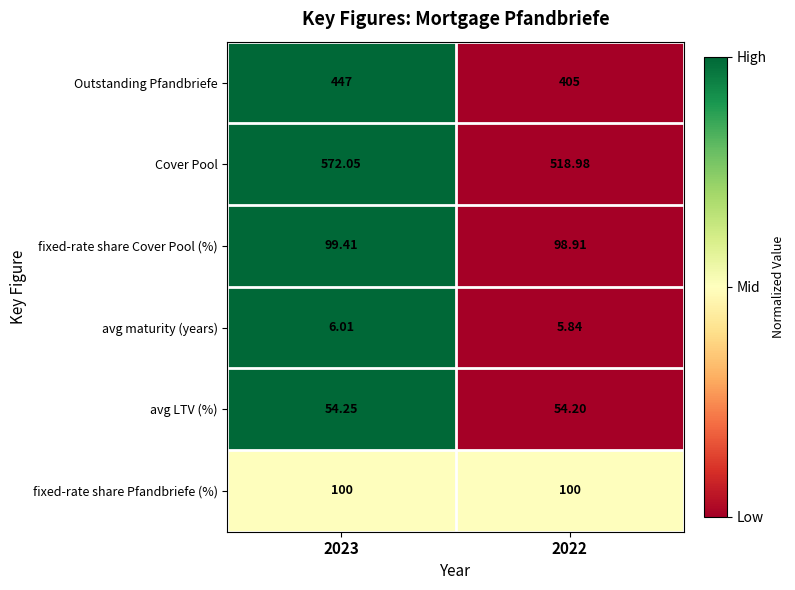

Is the value of fixed-rate share Pfandbriefe (%) at 2022 greater than the value of avg LTV (%) at 2022?

Yes